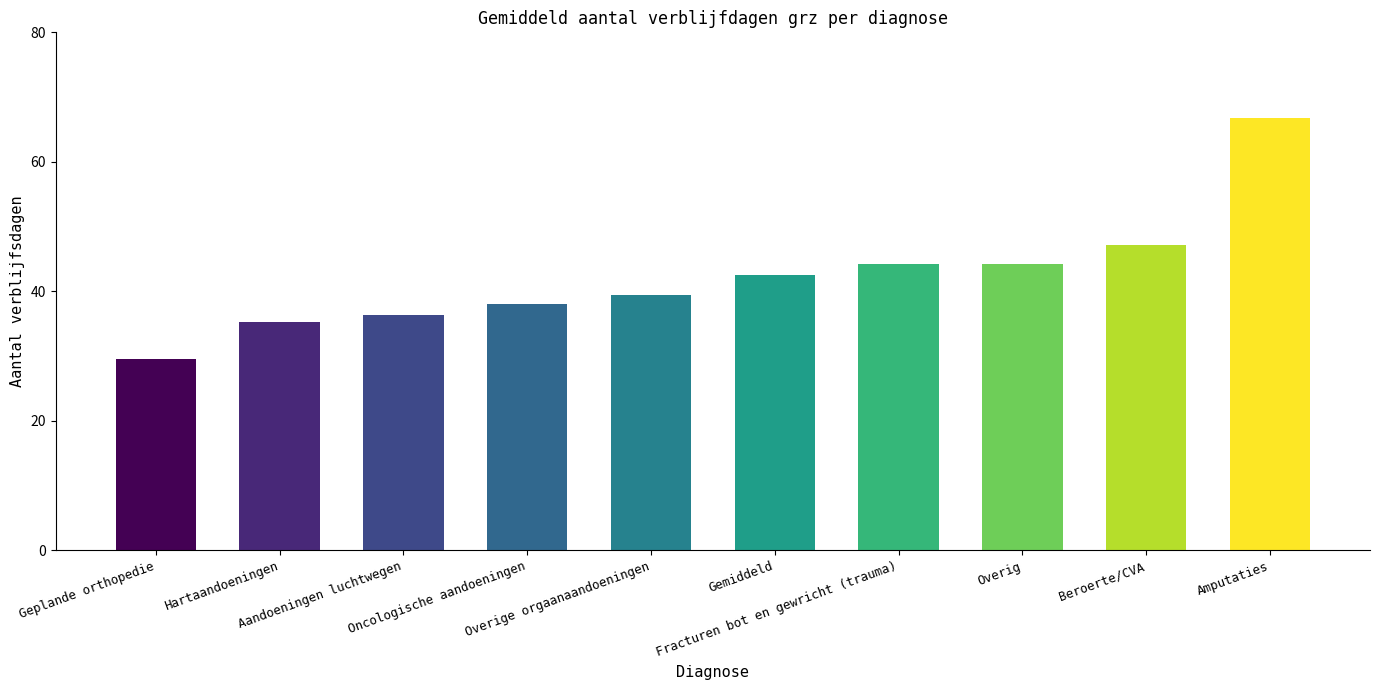

Reading left to right, list all the values displayed in this chart.

Geplande orthopedie=29.5	Hartaandoeningen=35.3	Aandoeningen luchtwegen=36.3	Oncologische aandoeningen=38.1	Overige orgaanaandoeningen=39.5	Gemiddeld=42.5	Fracturen bot en gewricht (trauma)=44.2	Overig=44.2	Beroerte/CVA=47.2	Amputaties=66.7